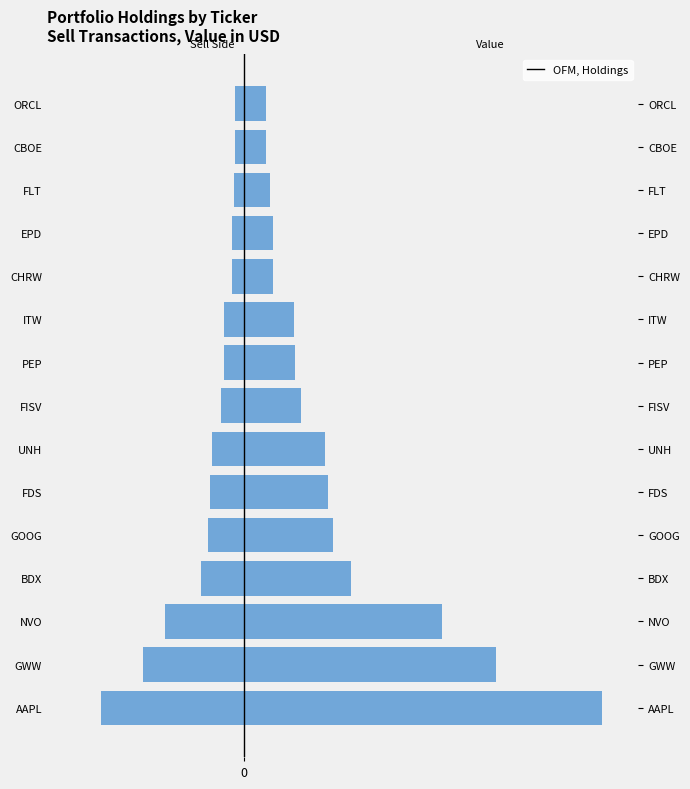

Between 2 and 13, which is larger?

13